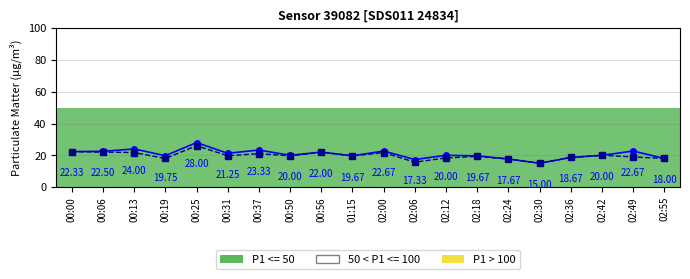

True or false: P2 and P1 intersect in this chart.

False